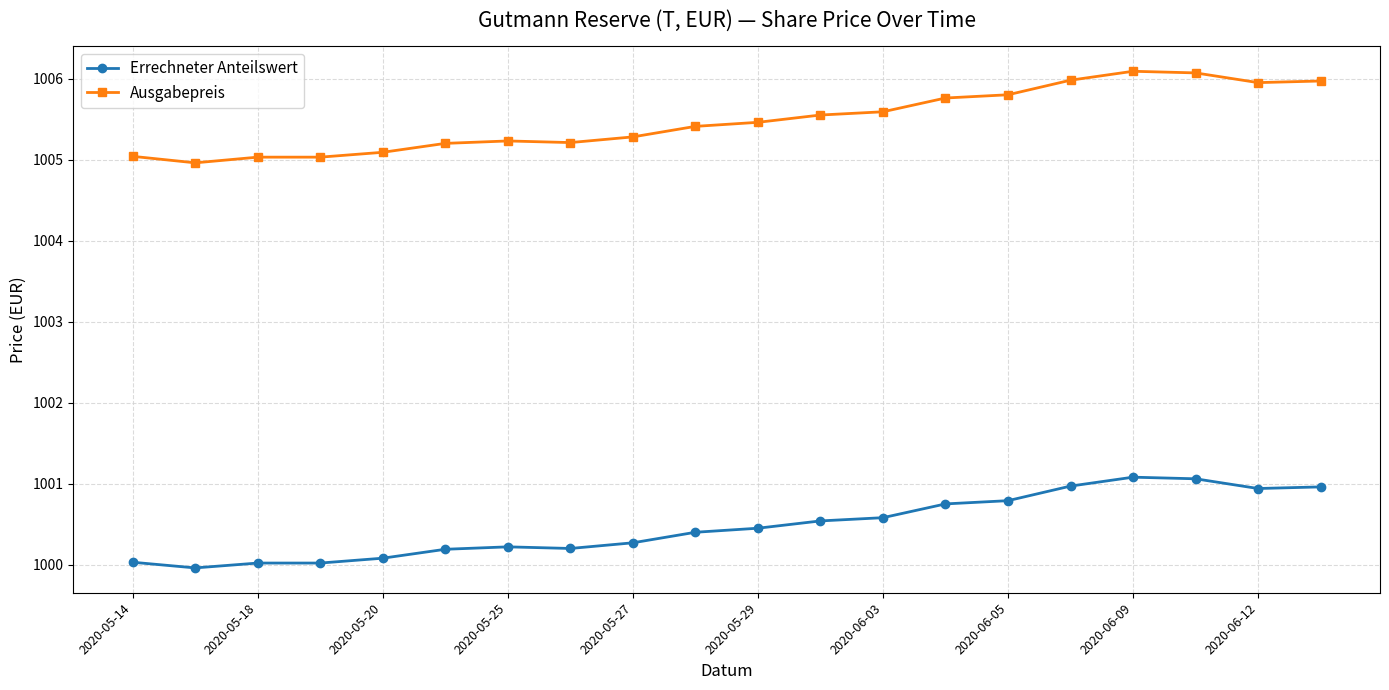

Which series has the largest total across all categories?

Ausgabepreis